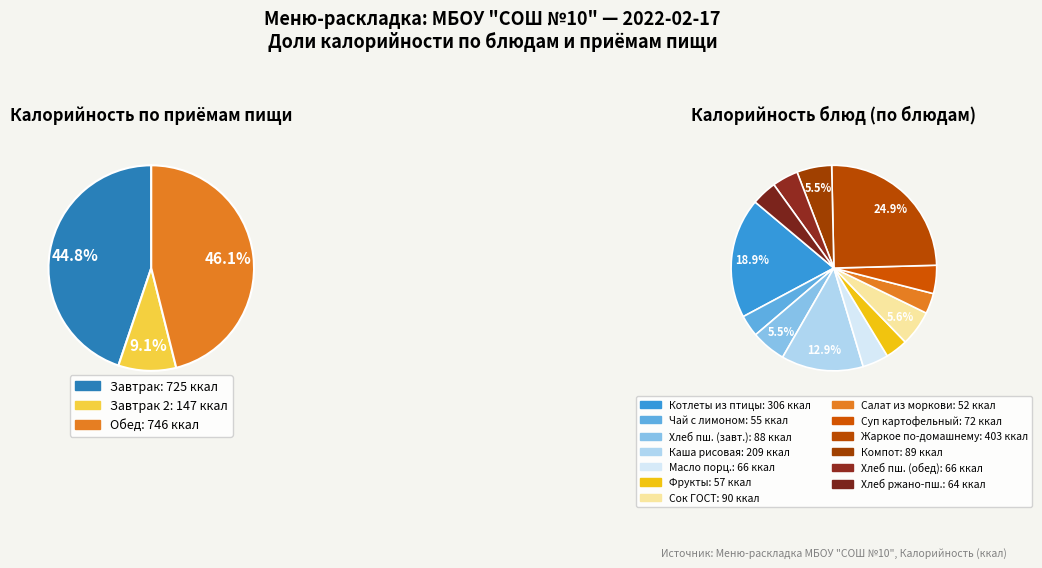

Rank the categories by value from highest to lowest.

Жаркое по-домашнему, Котлеты рубленые из мяса птицы, Каша рисовая рассыпчатая, Сок ГОСТ, Компот из сухофруктов, Хлеб пшеничный (завтрак), Суп картофельный с вермишелью, Хлеб пшеничный (обед), Масло порционно, Хлеб ржано-пшеничный, Фрукты, Чай с лимоном, Салат из моркови с яблоком